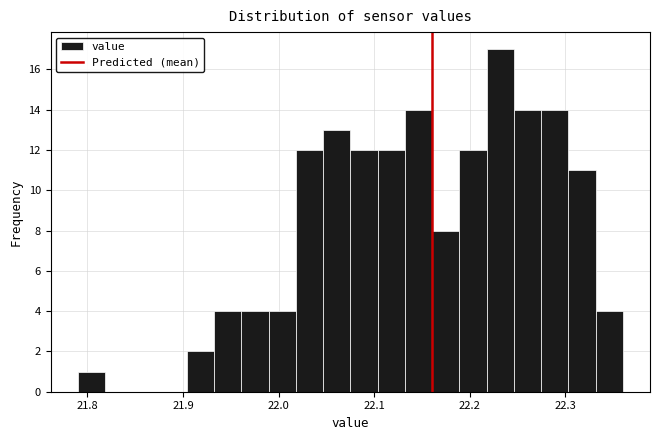

Around what value on the x-axis is the tallest bar? Give the approximate position of its centre, as read against the axis.

22.23